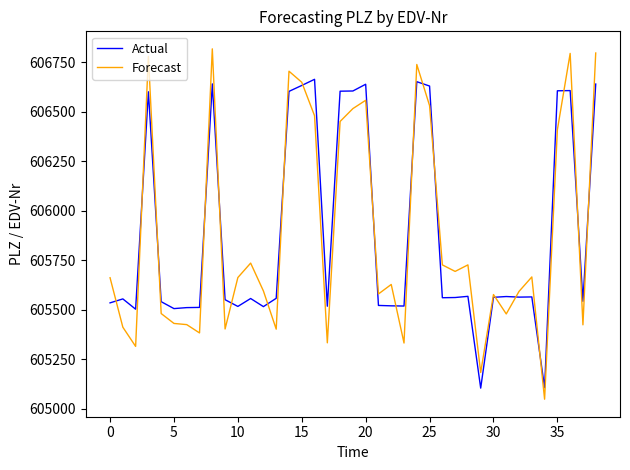

True or false: Actual and Forecast cross at least once.

True